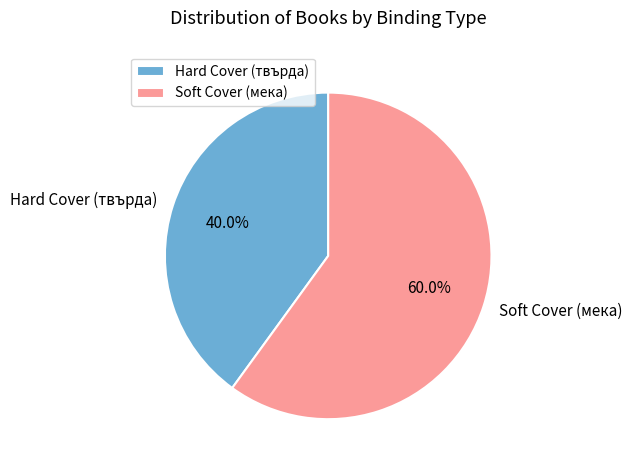

What is the ratio of the value at Soft Cover (мека) to the value at Hard Cover (твърда)?

1.5